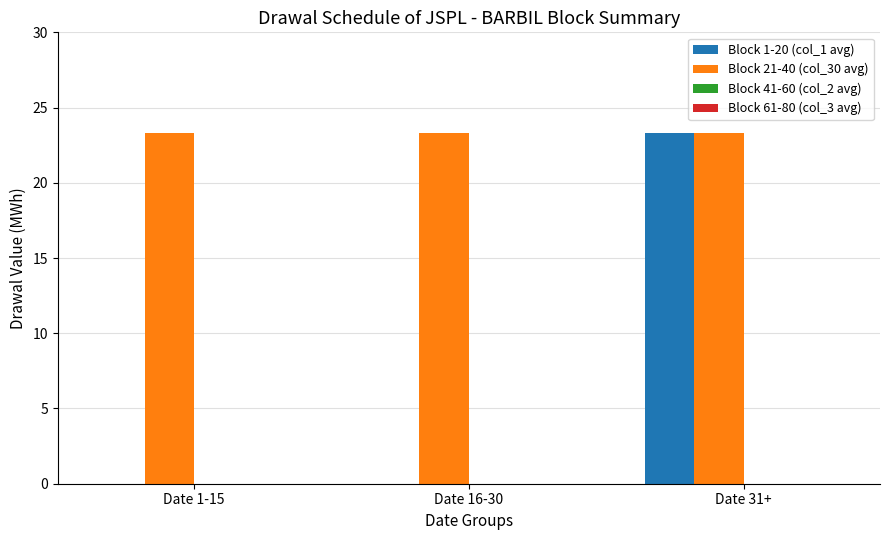

What is the total value across all series at Date 1-15?

23.3